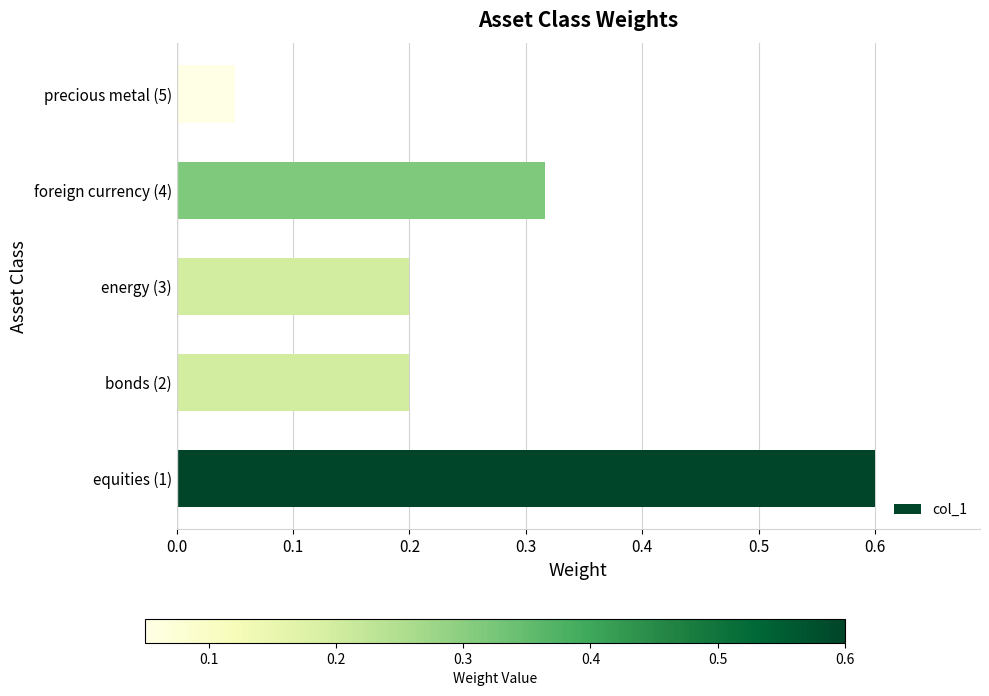

What is the sum of all values?

1.4